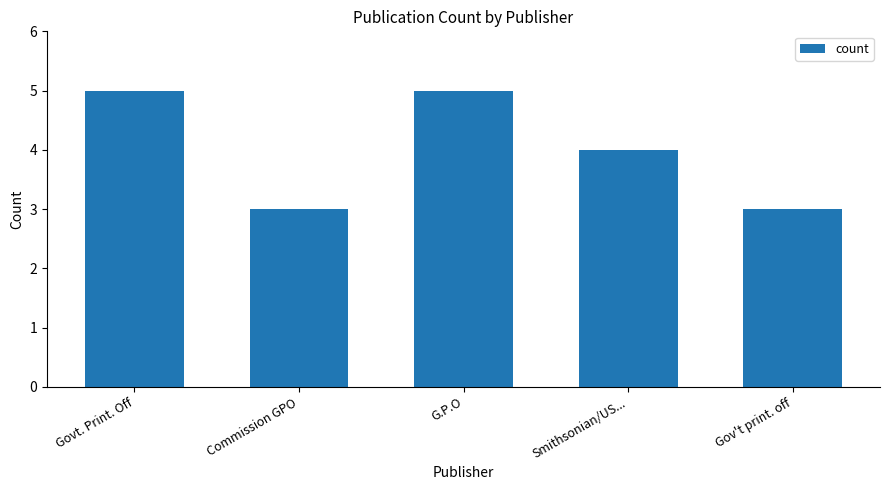

What is the ratio of the value at Gov't print. off to the value at G.P.O?

0.6